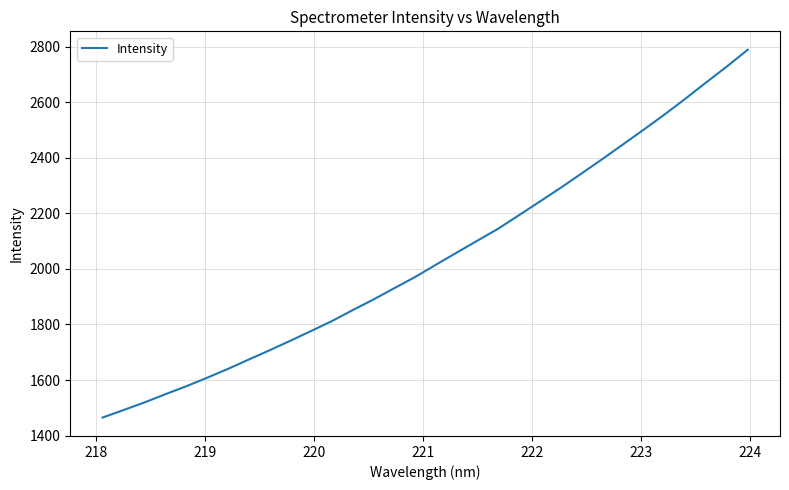

What is the minimum value shown in the chart?

1464.6